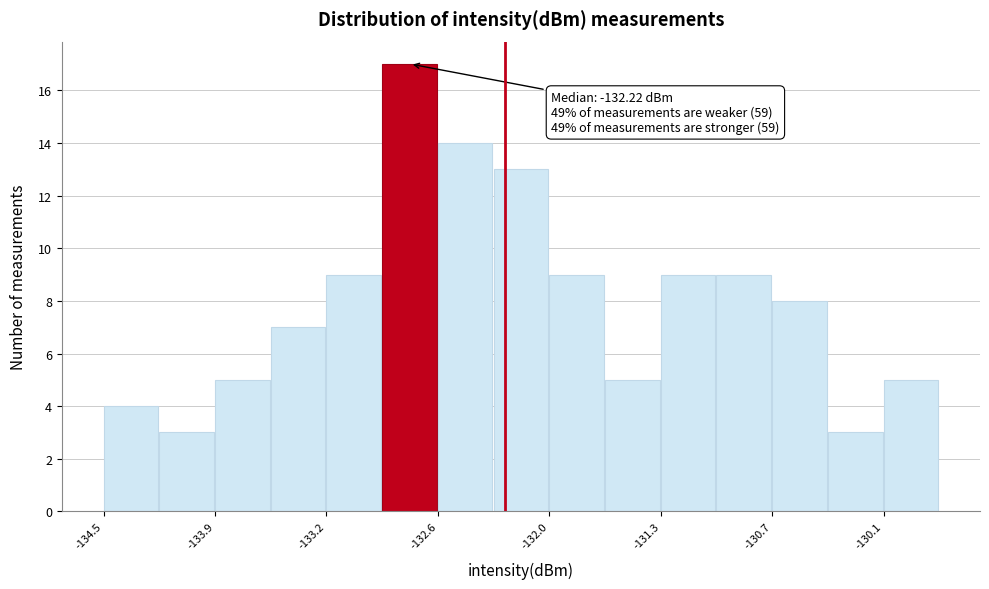

Read against the x-axis, roughly where is the centre of the tallest bar?

-132.8